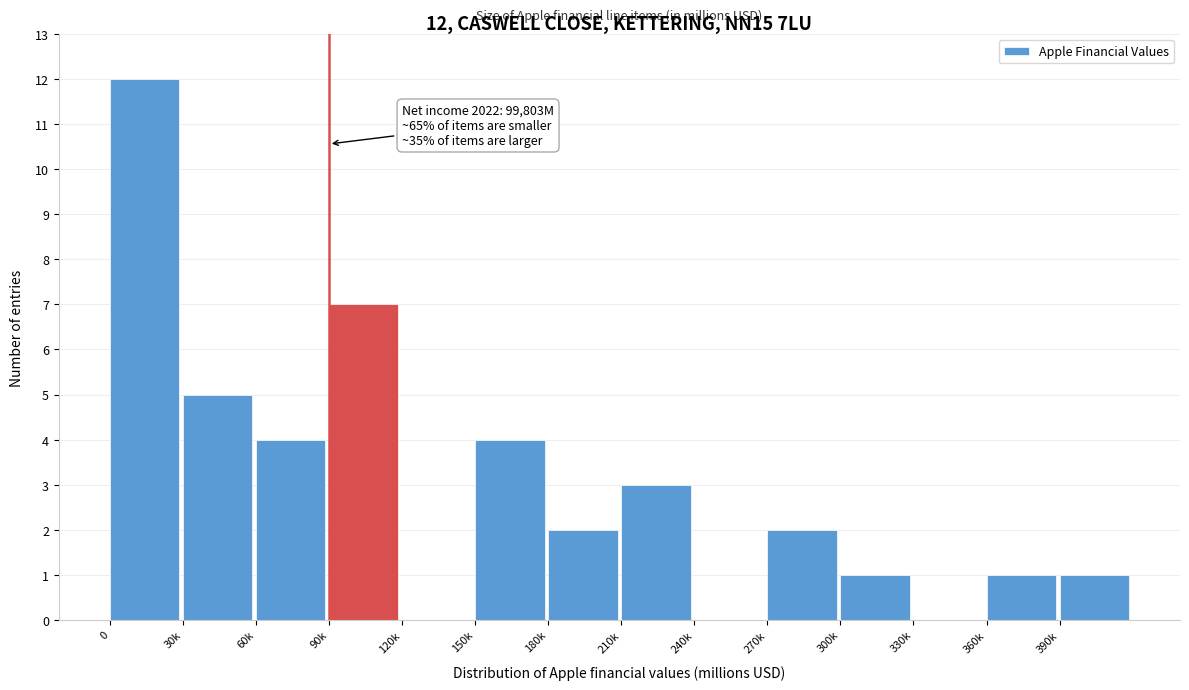

What is the change in value from 90k to 180k?

-5